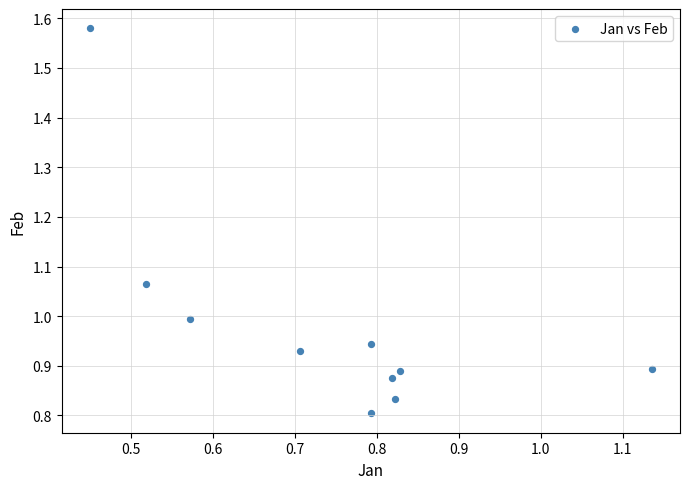

What is the average Y value?

1.0